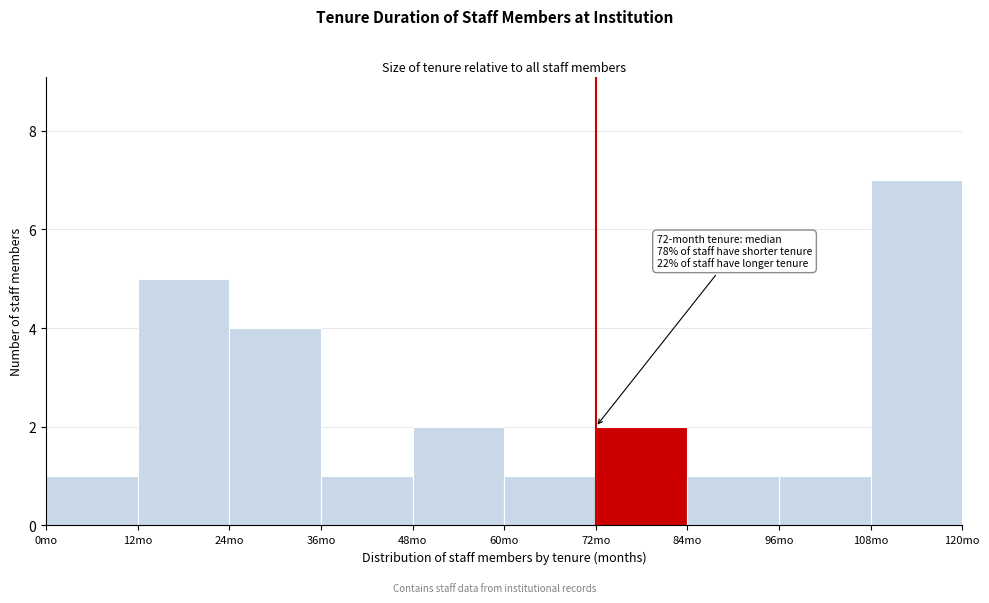

Over which range of the x-axis is the bar tallest?

108 to 120